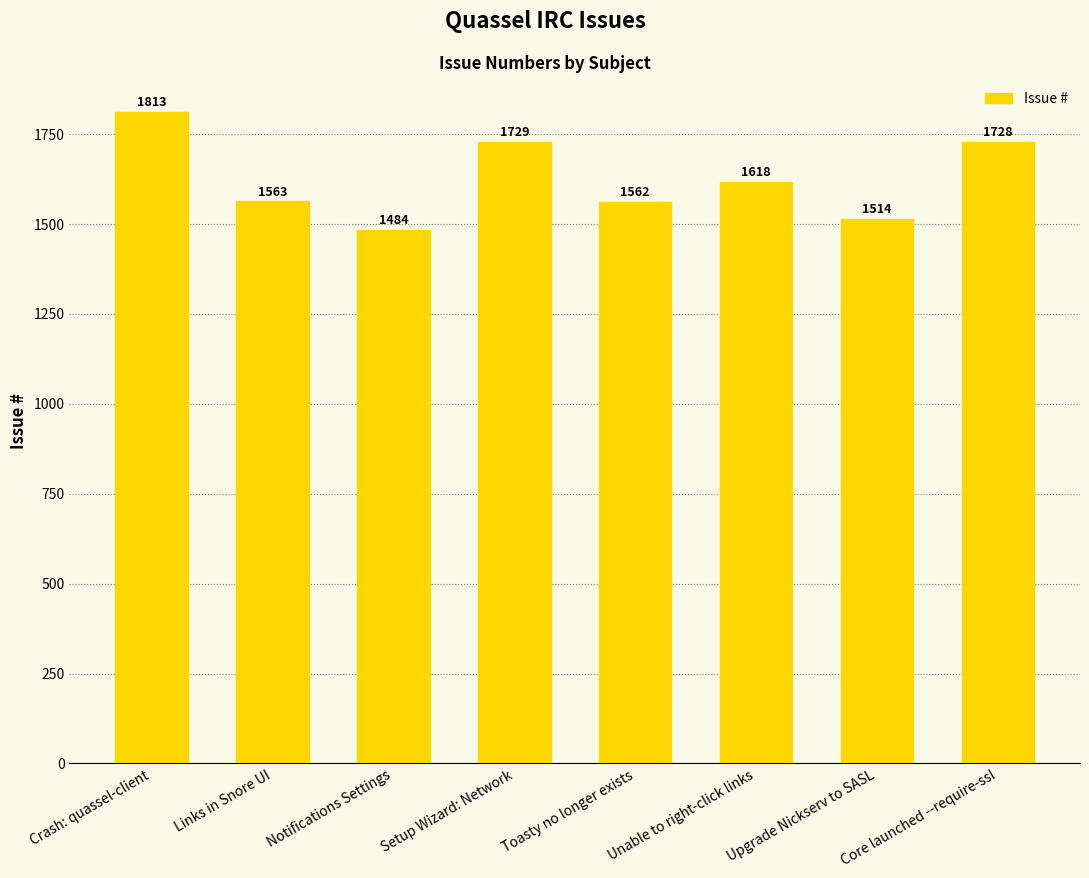

How many bars are there in total?

8